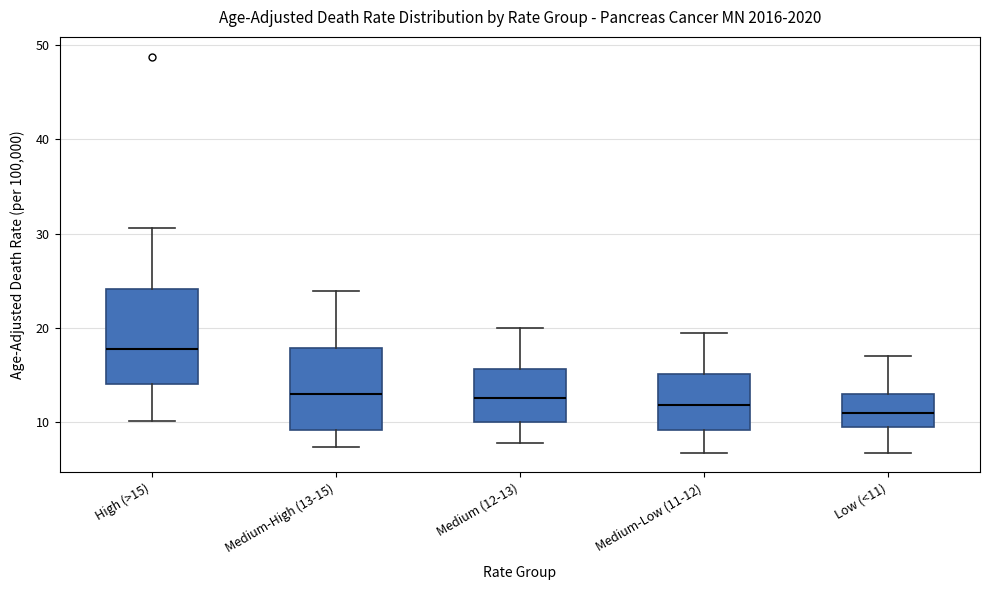

Comparing the boxes themselves (not the whiskers), which one is the tallest?

High (>15)